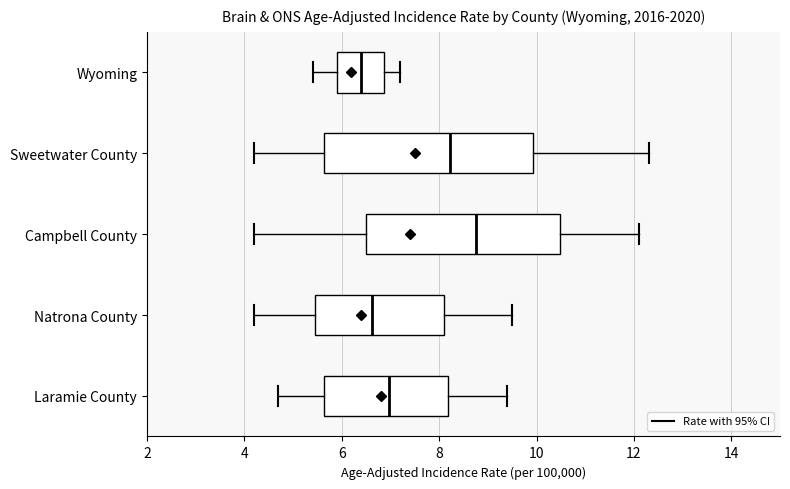

Where does the right whisker of the box for Wyoming end on the x-axis? The values are not printed on the chart, so give them approximately, as read against the axis.

7.2